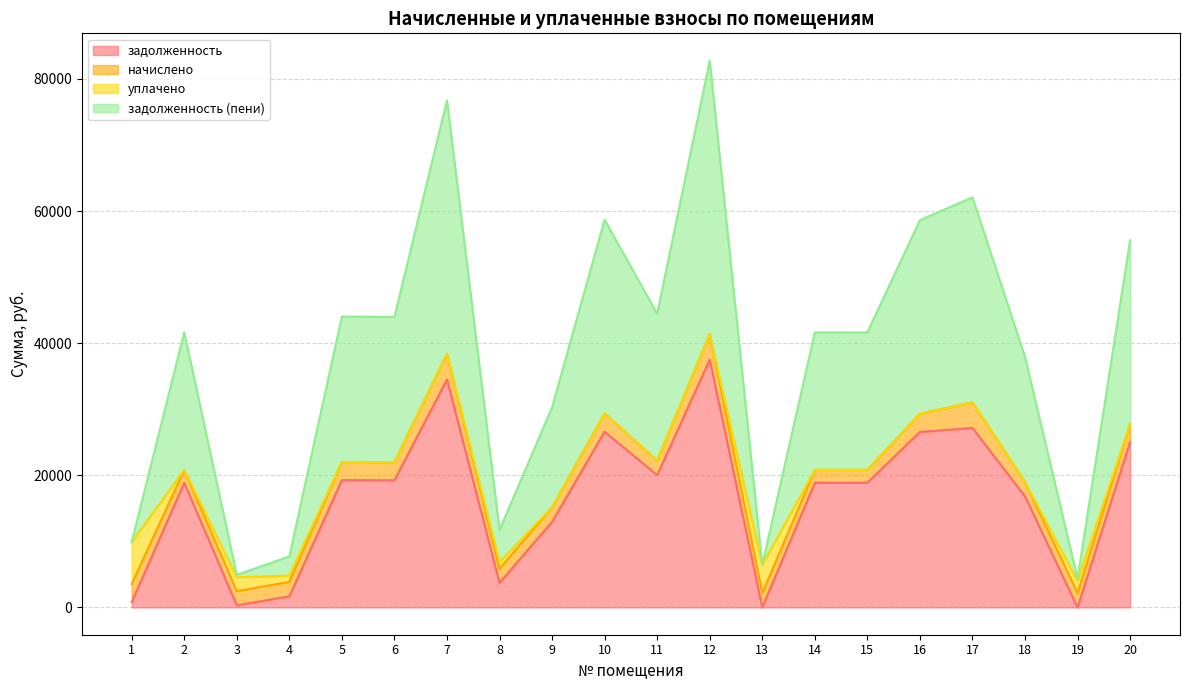

What is the difference between the maximum and minimum values in the задолженность (пени) series?

39229.4